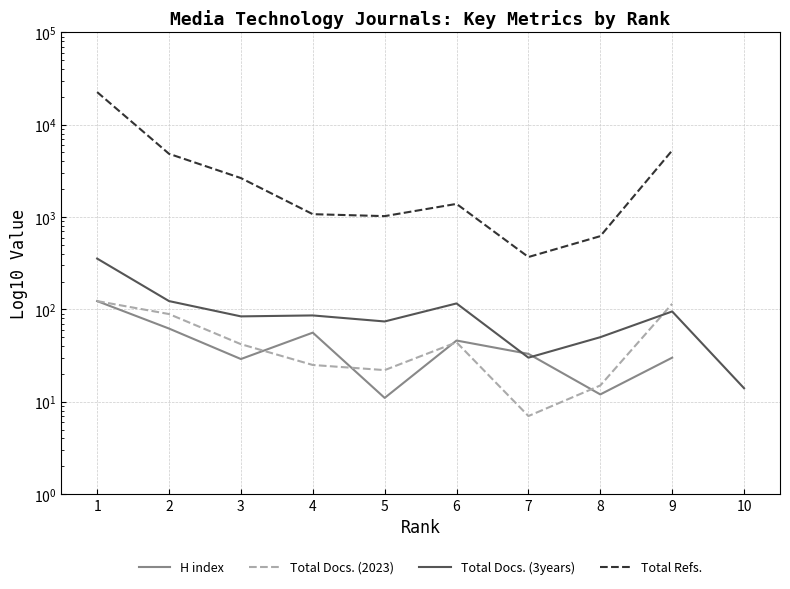

Which series has the widest spread of values?

Total Refs.